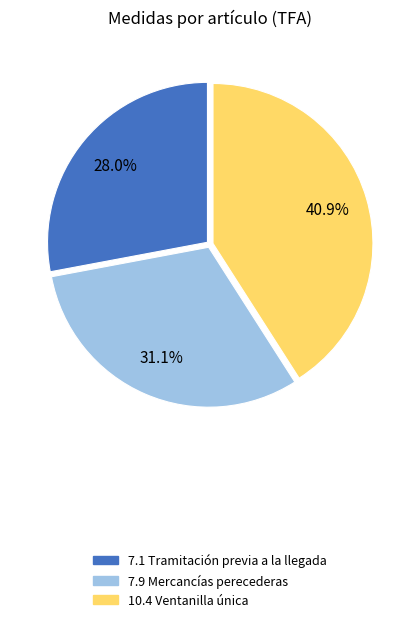

To the nearest percent, what portion does 7.1 Tramitación previa a la llegada represent?

28%